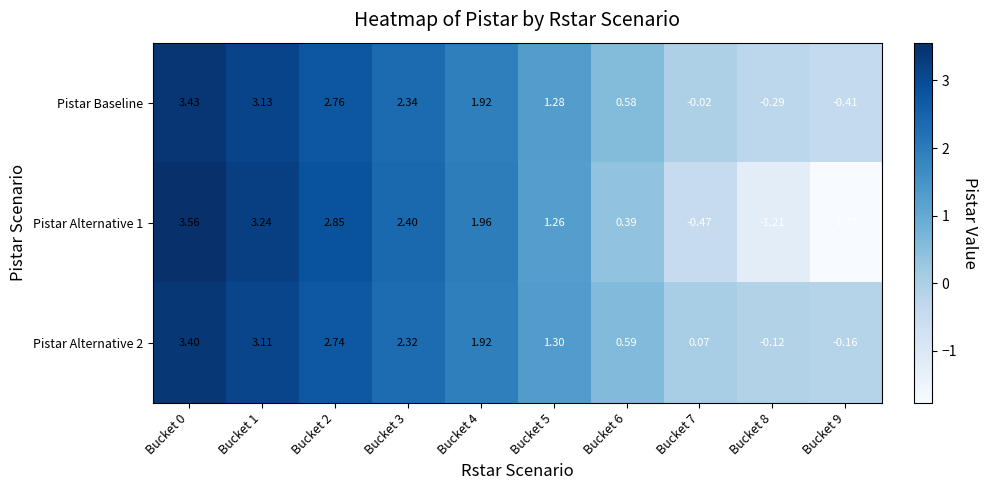

Is the value of Pistar Alternative 2 at Bucket 1 greater than the value of Pistar Alternative 1 at Bucket 3?

Yes